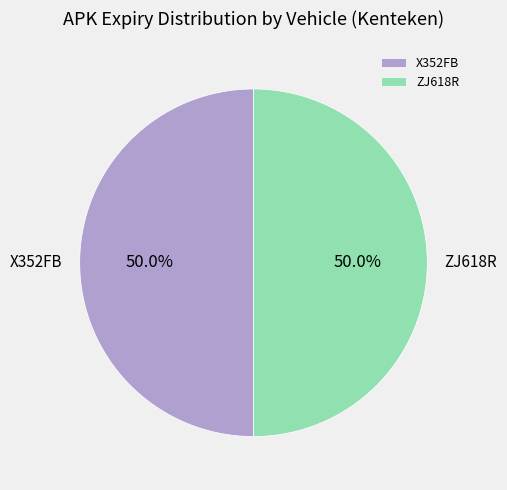

Is the sum of ZJ618R and X352FB greater than half?

Yes